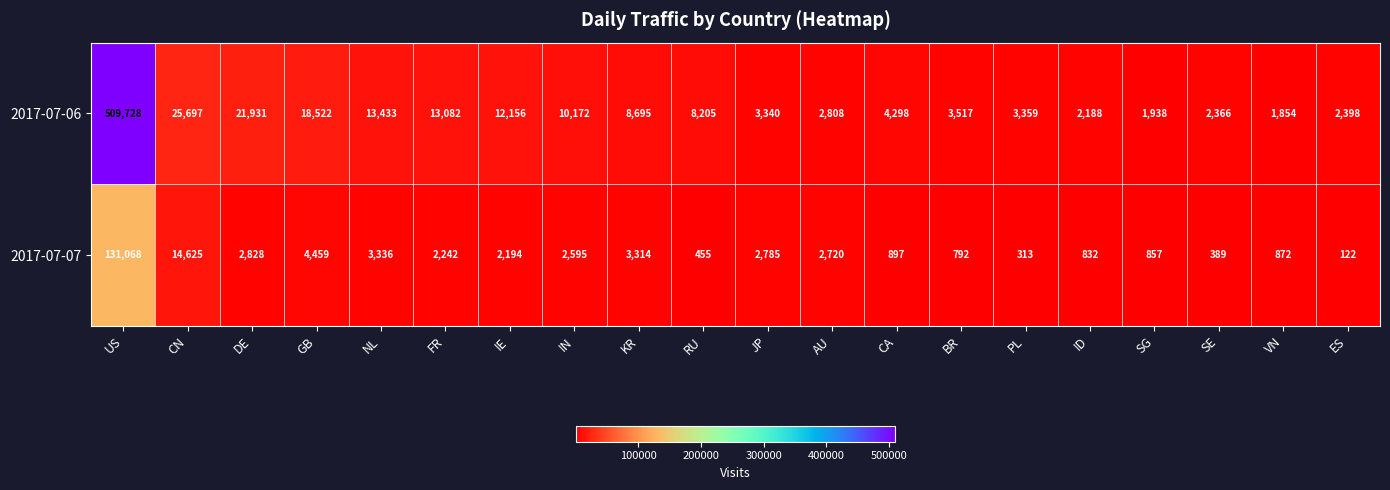

What is the minimum value for 2017-07-06?

1854